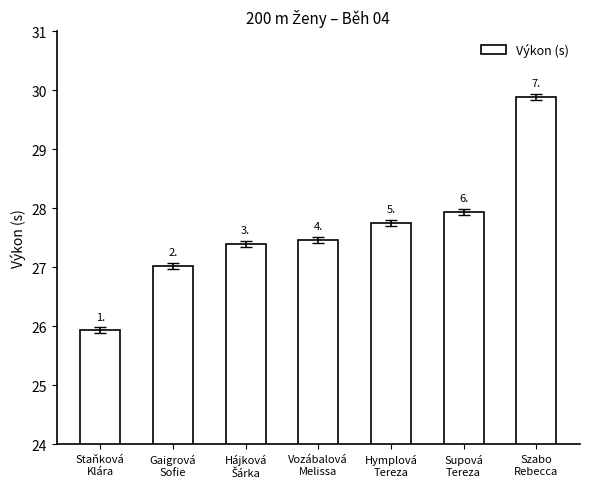

The chart shows a value of 46.1 at Supová
Tereza. True or false?

False